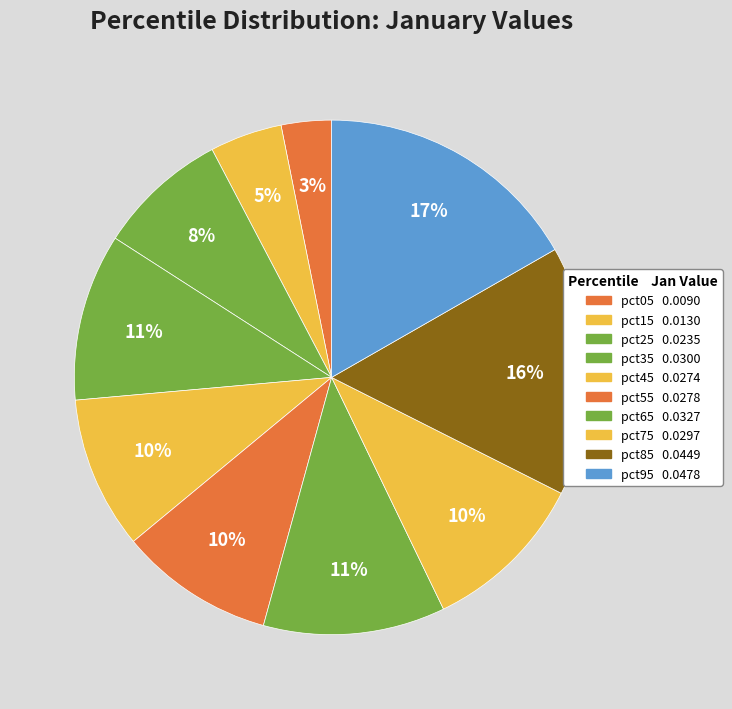

Is it true that pct45 is 20% of the pie?

False